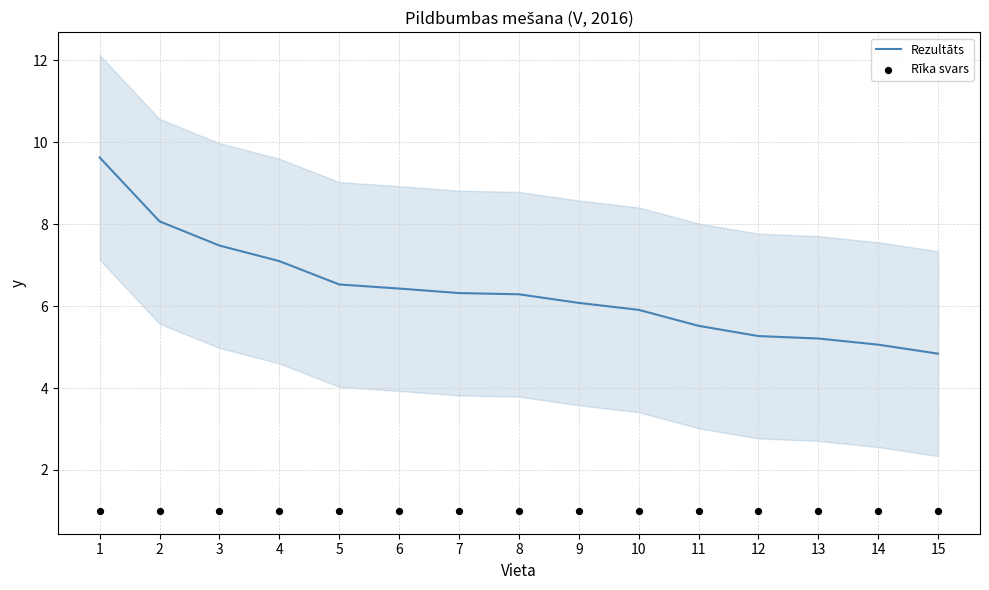

What is the total value across all series at 6?

7.4